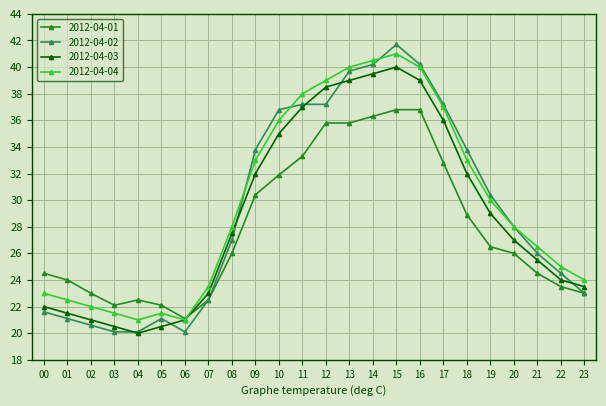

True or false: 2012-04-04 has more than 1 interior local peaks.

True